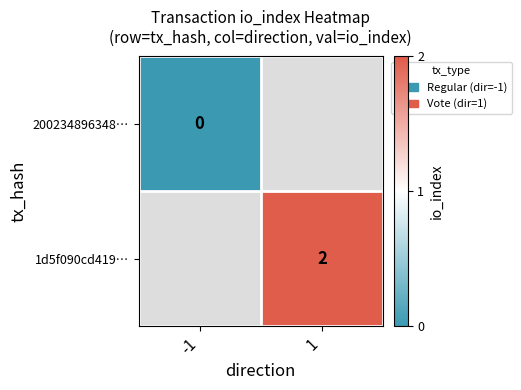

True or false: 1d5f090cd419… has a value of 2 at 1.

True